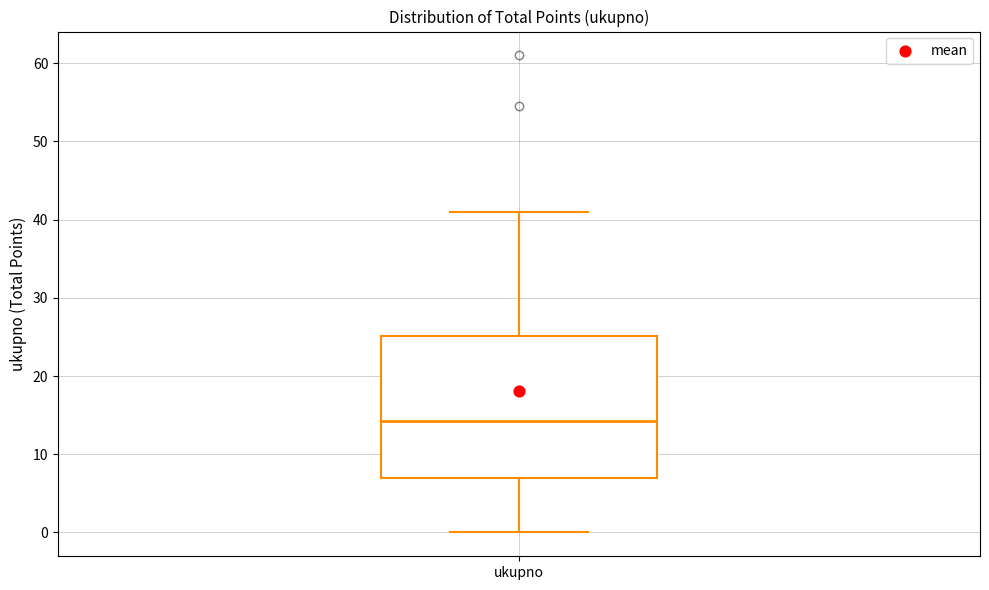

Transcribe this box plot: give where the median line is, the range the box spans, and where the two whiskers end, as read against the y-axis. The values are not printed on the chart, so give them approximately, as read against the axis.

median 14, box 7 to 25, whiskers 0 to 41